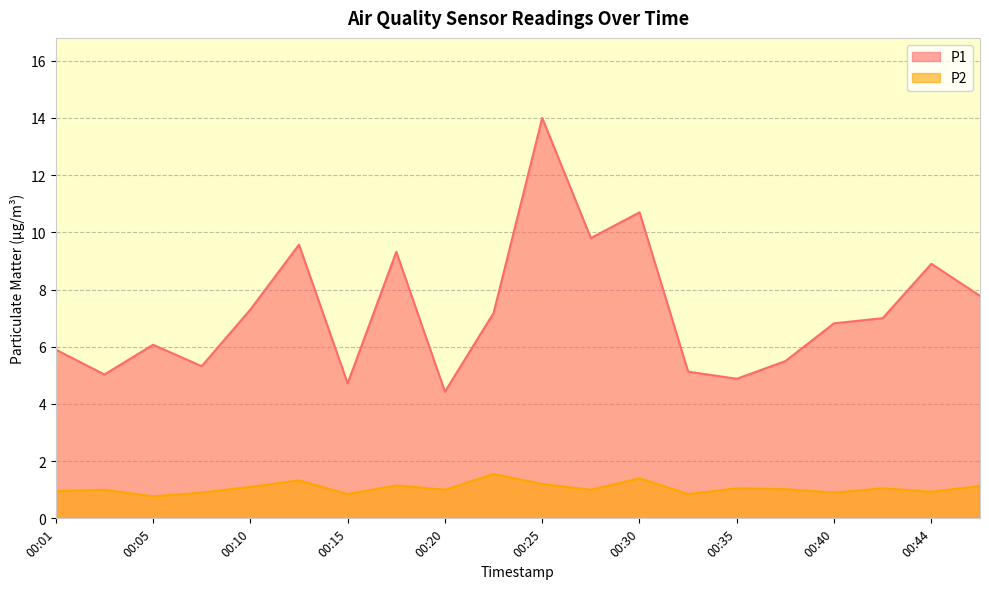

What are all the series names shown in the legend?

P1, P2